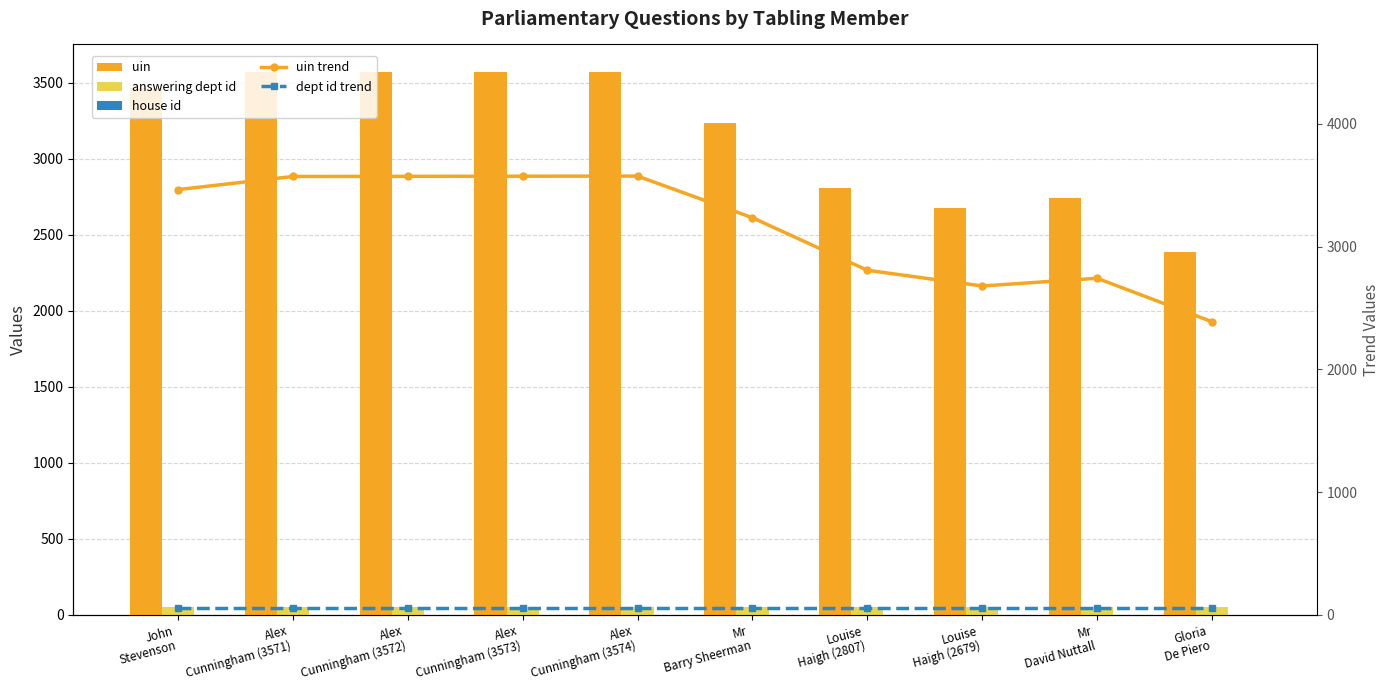

At which label does uin trend first exceed 3464?

Alex
Cunningham (3571)